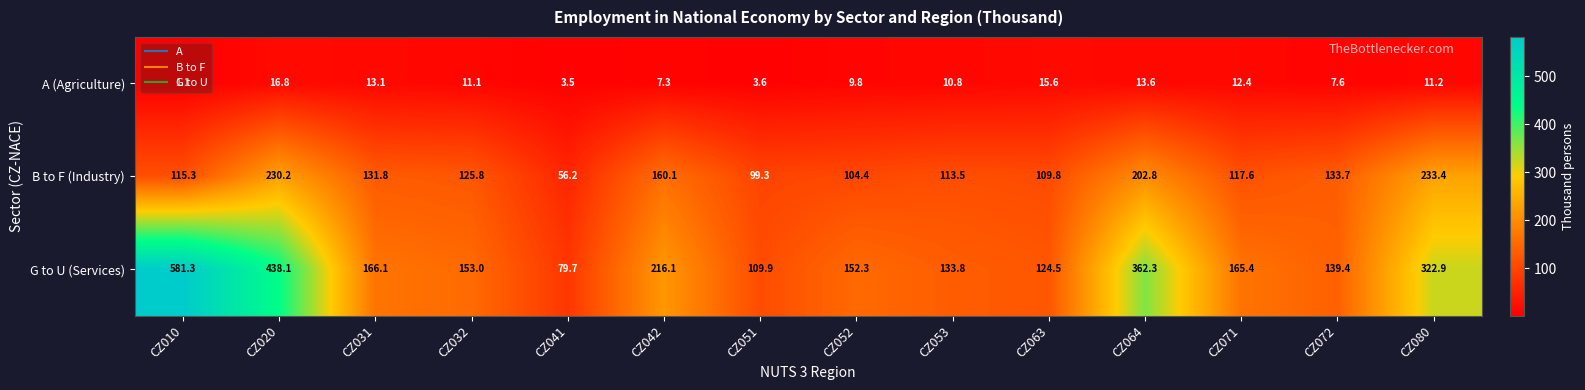

Where is B to F (Industry) nearest to the value 144?

CZ072